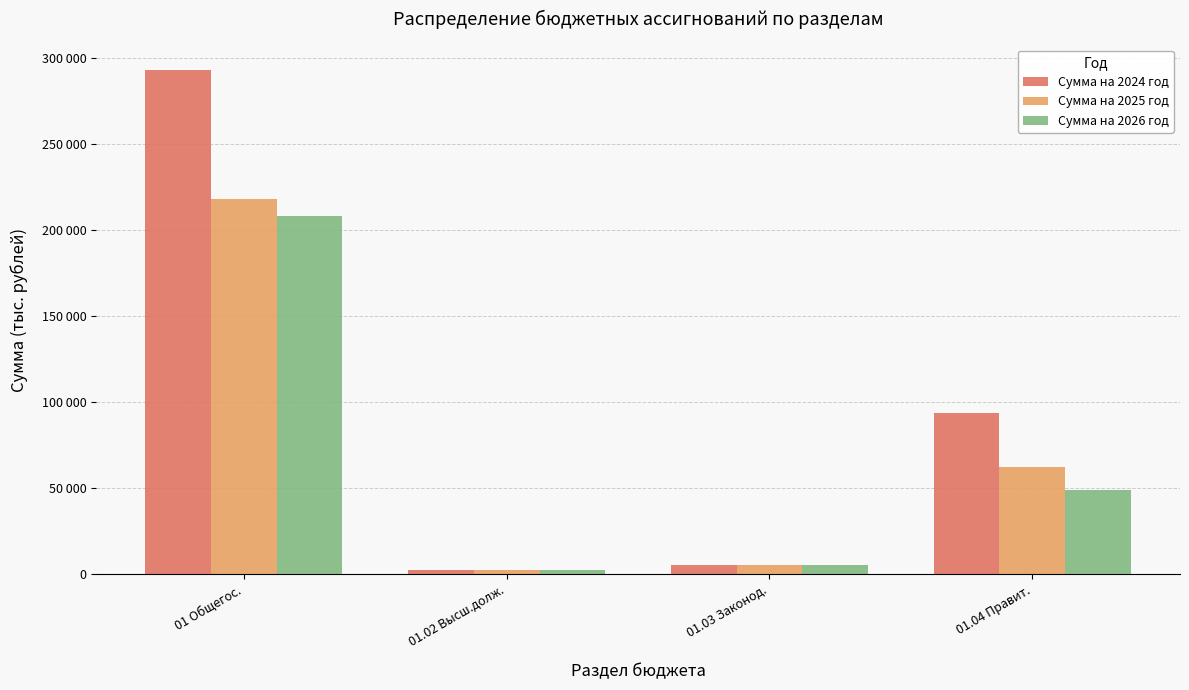

What are all the series names shown in the legend?

Сумма на 2024 год, Сумма на 2025 год, Сумма на 2026 год